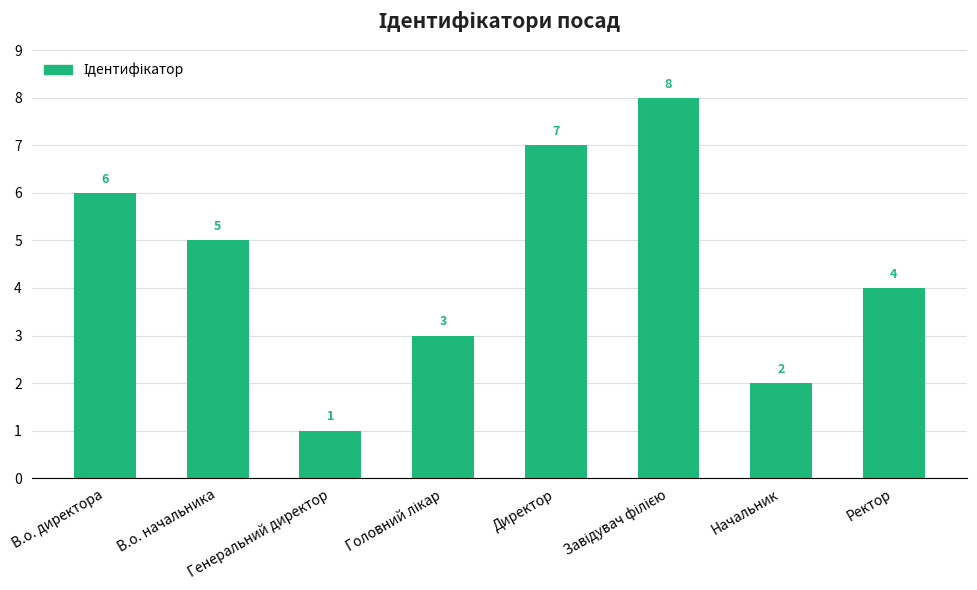

Where does the data first go above 5?

В.о. директора